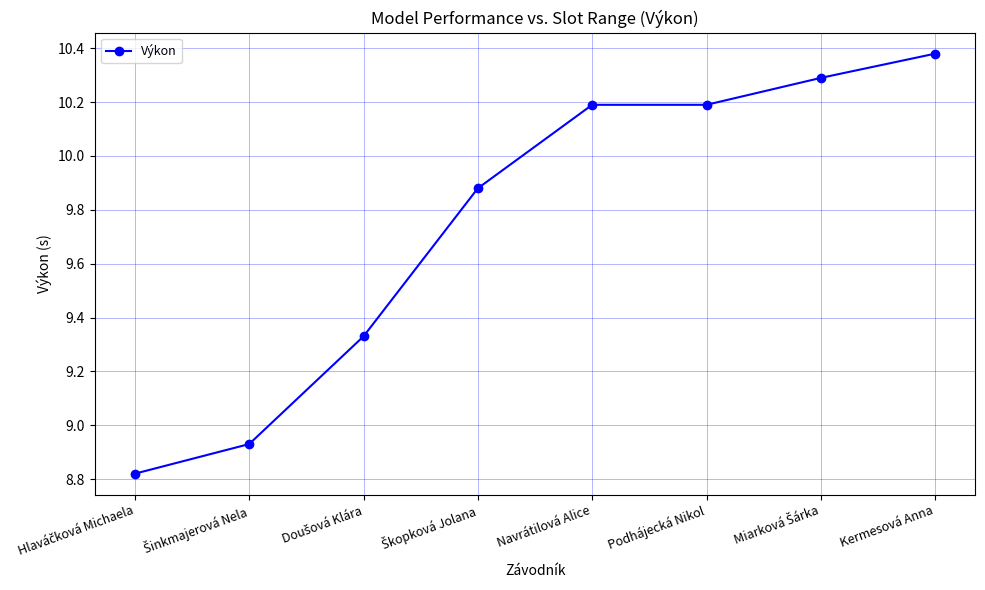

True or false: there are more than 2 points higher than both neighbors.

False